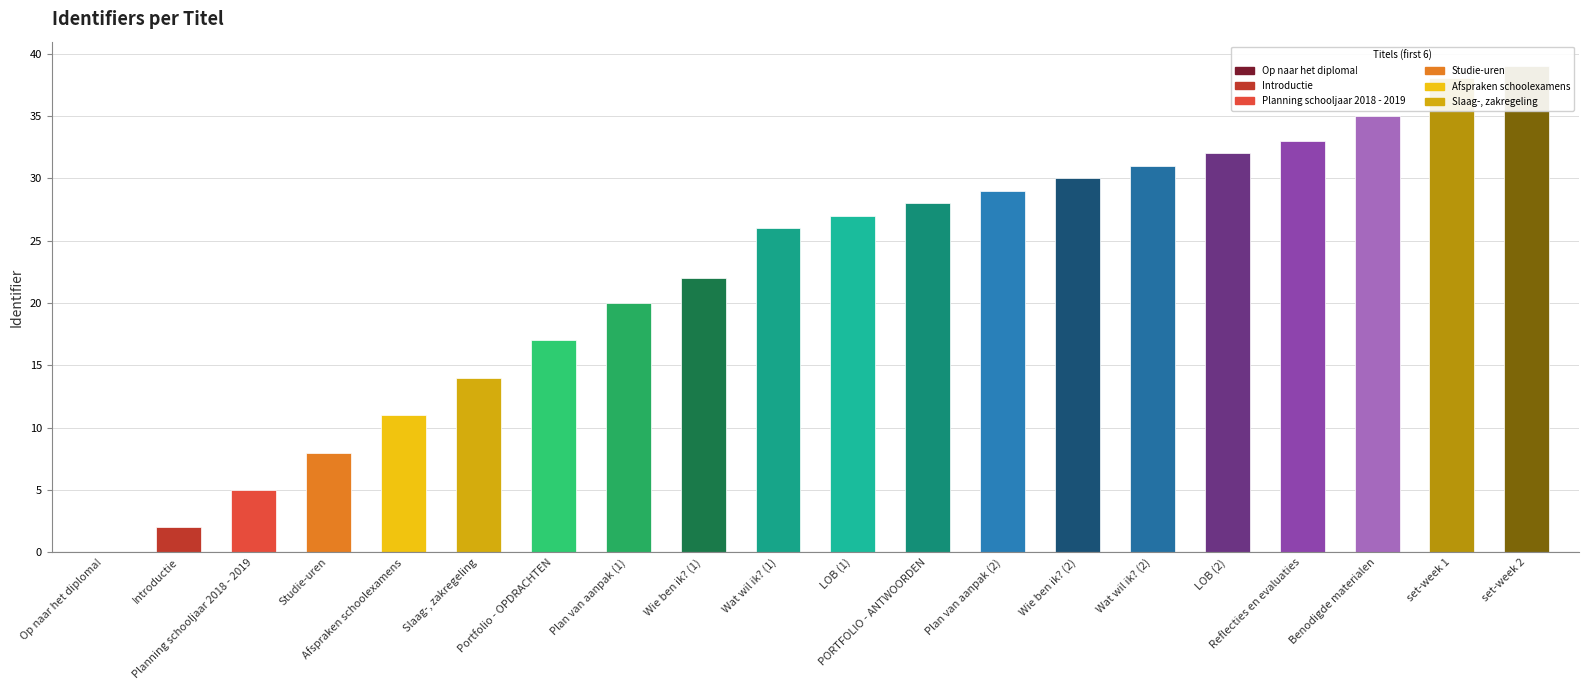

At which label is the value closest to 19?

Plan van aanpak (1)